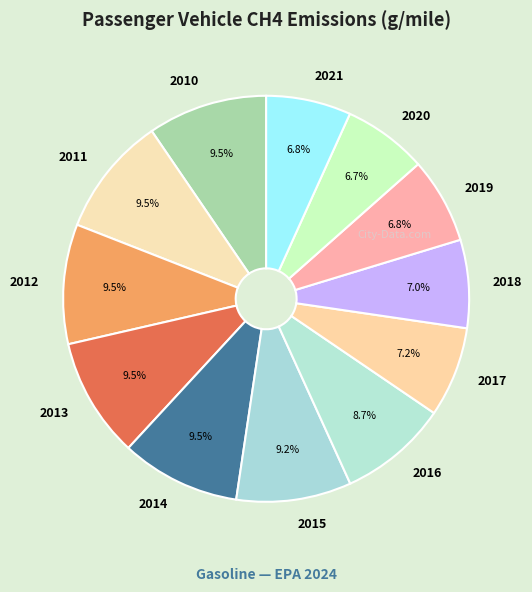

The 2021 slice represents 1% of the pie. True or false?

False